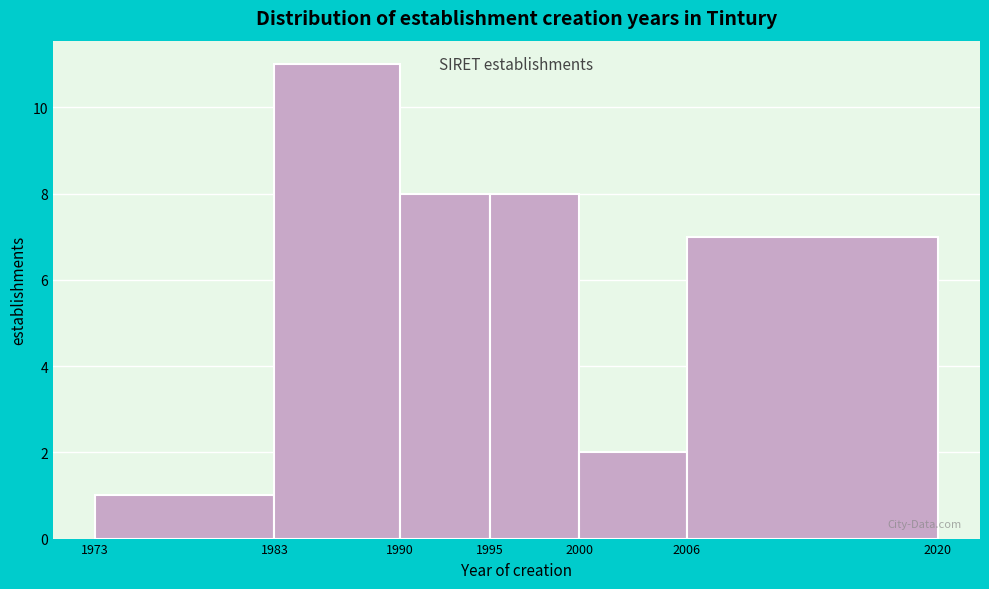

Reading left to right, list every bar in this chart as the range it spans on the x-axis followed by its height. The values are not printed on the chart, so give them approximately, as read against the axis.

1973 to 1983: 1
1983 to 1990: 11
1990 to 1995: 8
1995 to 2000: 8
2000 to 2006: 2
2006 to 2020: 7